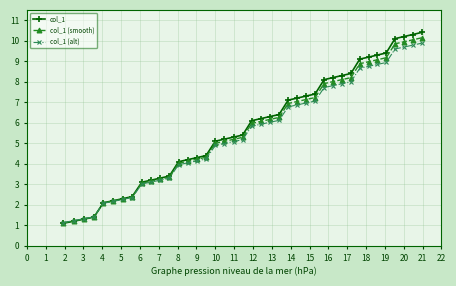

What is the value of the col_1 (smooth) point at the 19th from the left?

5.2